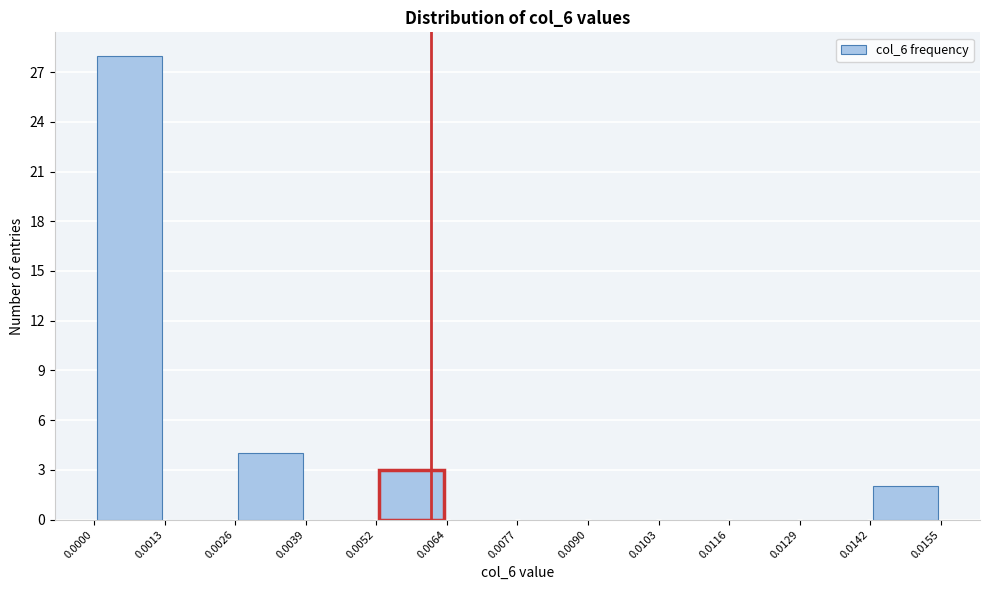

Reading left to right, list every bar in this chart as the range it spans on the x-axis followed by its height. The values are not printed on the chart, so give them approximately, as read against the axis.

0.0000 to 0.0013: 28
0.0013 to 0.0026: 0
0.0026 to 0.0039: 4
0.0039 to 0.0052: 0
0.0052 to 0.0064: 3
0.0064 to 0.0077: 0
0.0077 to 0.0090: 0
0.0090 to 0.0103: 0
0.0103 to 0.0116: 0
0.0116 to 0.0129: 0
0.0129 to 0.0142: 0
0.0142 to 0.0155: 2